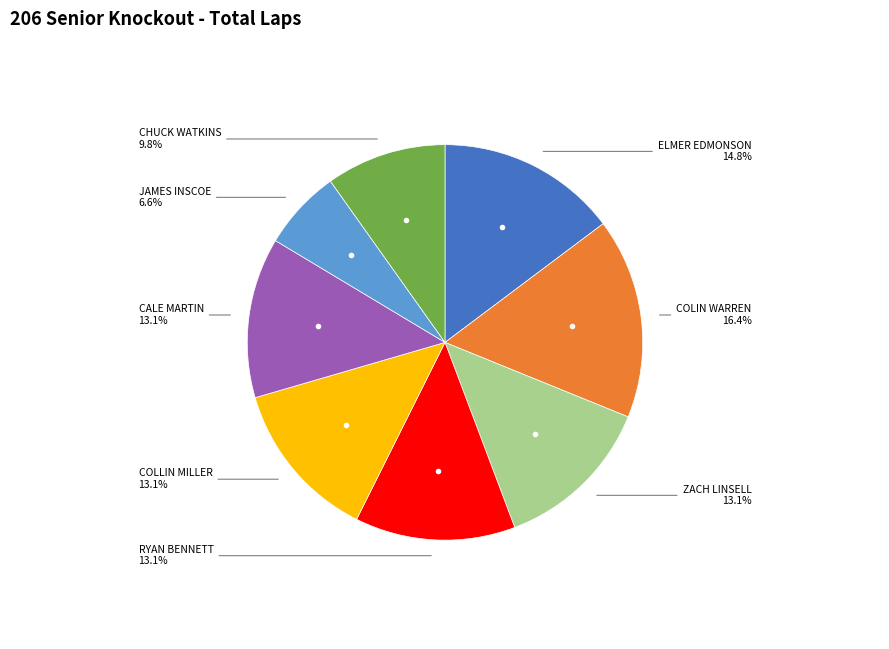

Is there any slice that represents more than half of the pie?

No